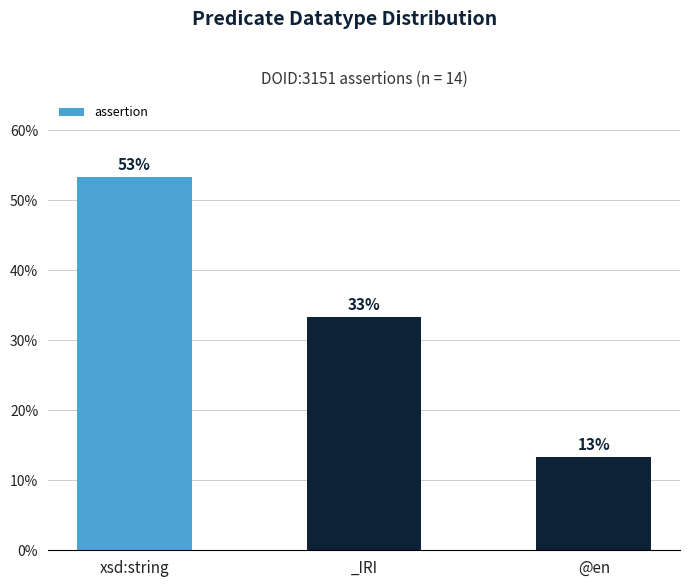

What is the sum of all values?

100.0